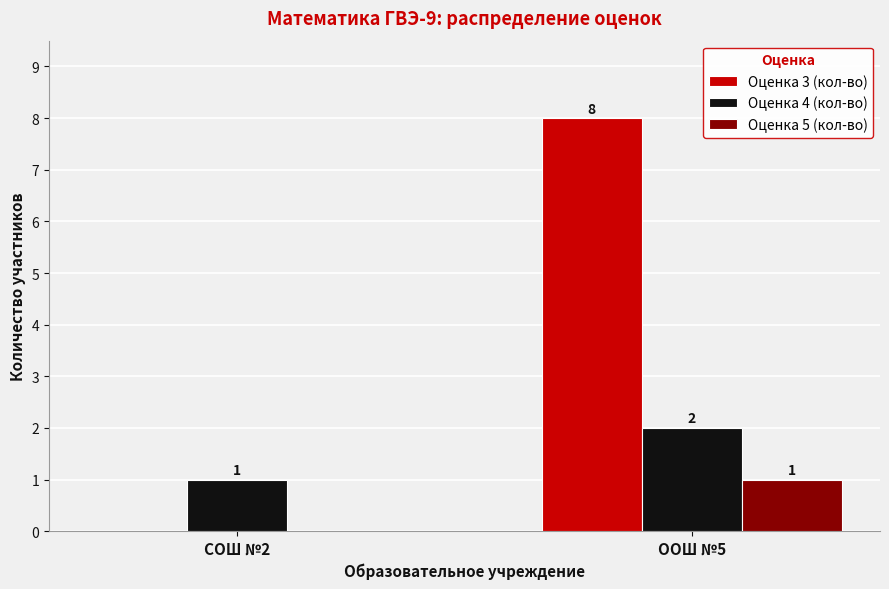

Is the value of Оценка 3 (кол-во) at ООШ №5 greater than the value of Оценка 5 (кол-во) at ООШ №5?

Yes